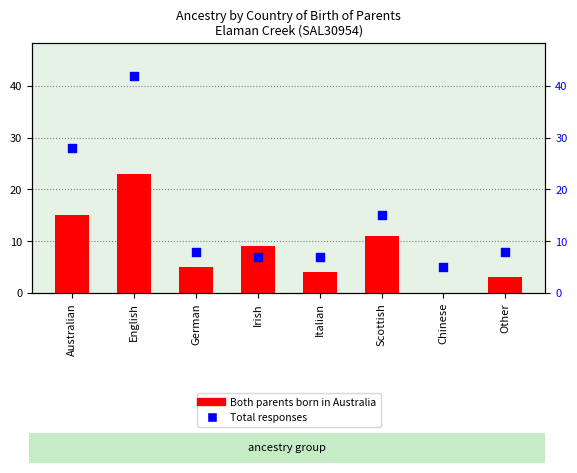

Which series has the largest total across all categories?

Total responses